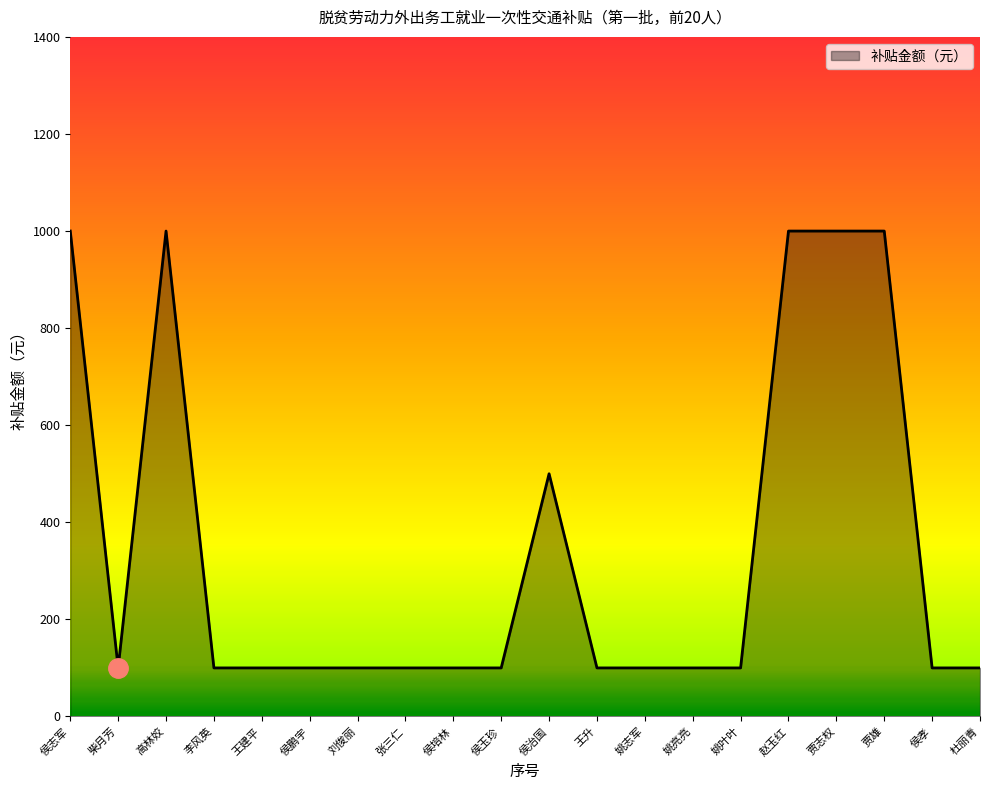

The chart shows a value of 1000 at 赵玉红. True or false?

True